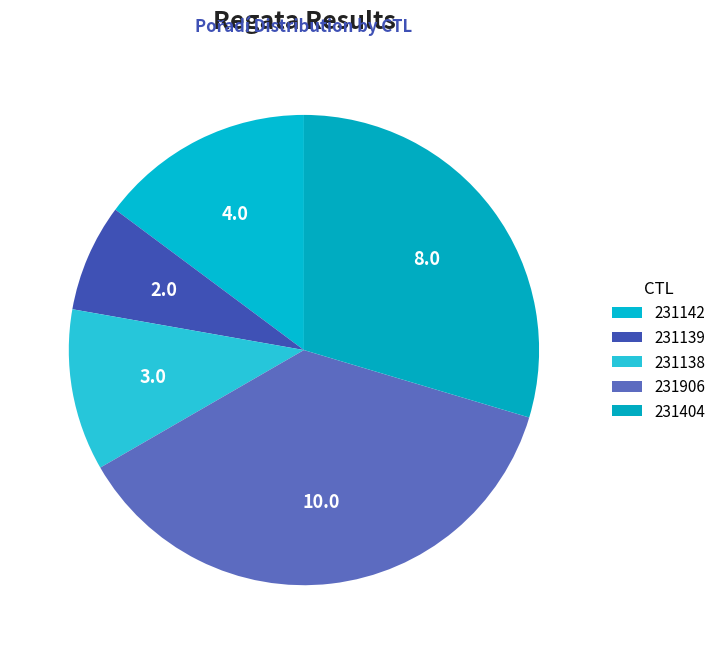

The 231142 slice represents 5% of the pie. True or false?

False